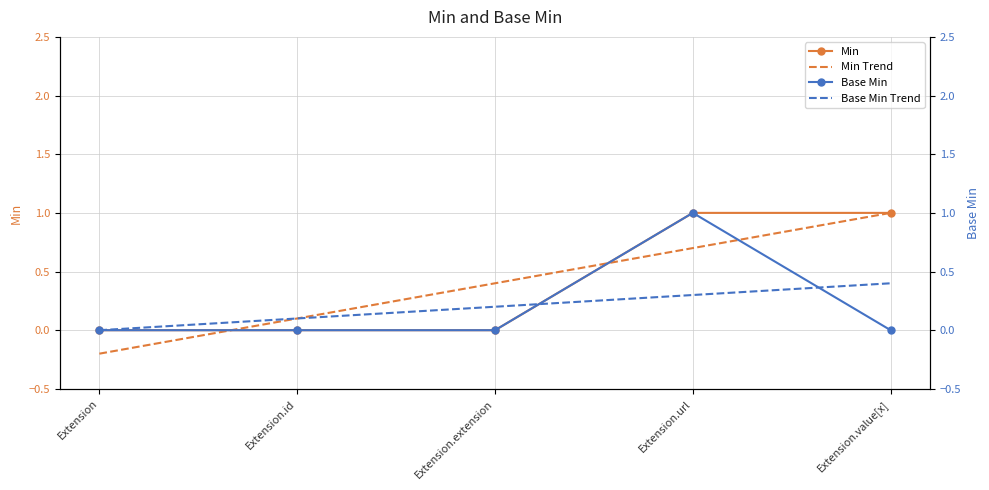

Reading right to left, list all the values displayed in this chart.

Min: Extension.value[x]=1.0	Extension.url=1.0	Extension.extension=0.0	Extension.id=0.0	Extension=0.0
Min Trend: Extension.value[x]=1.0	Extension.url=0.7	Extension.extension=0.4	Extension.id=0.1	Extension=-0.2
Base Min: Extension.value[x]=0.0	Extension.url=1.0	Extension.extension=0.0	Extension.id=0.0	Extension=0.0
Base Min Trend: Extension.value[x]=0.4	Extension.url=0.3	Extension.extension=0.2	Extension.id=0.1	Extension=0.0